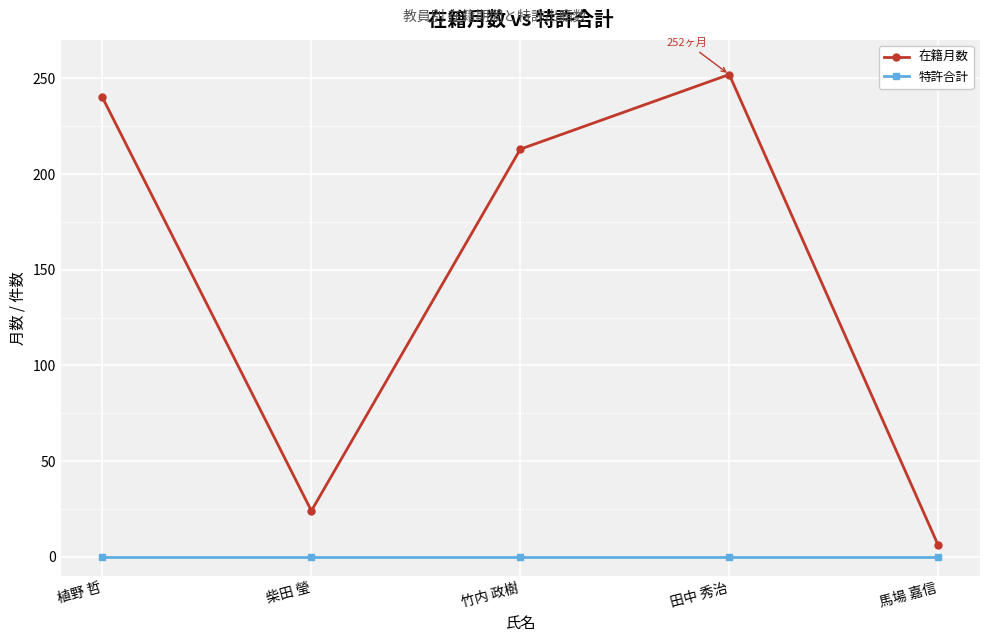

True or false: 特許合計 and 在籍月数 cross at least once.

False